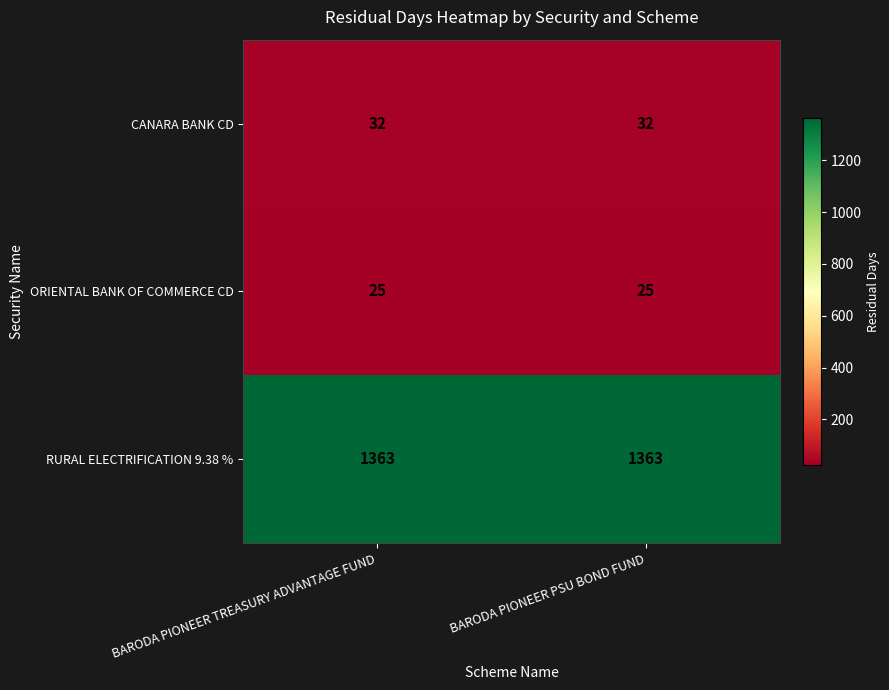

At how many categories does at least one series exceed 1211?

2